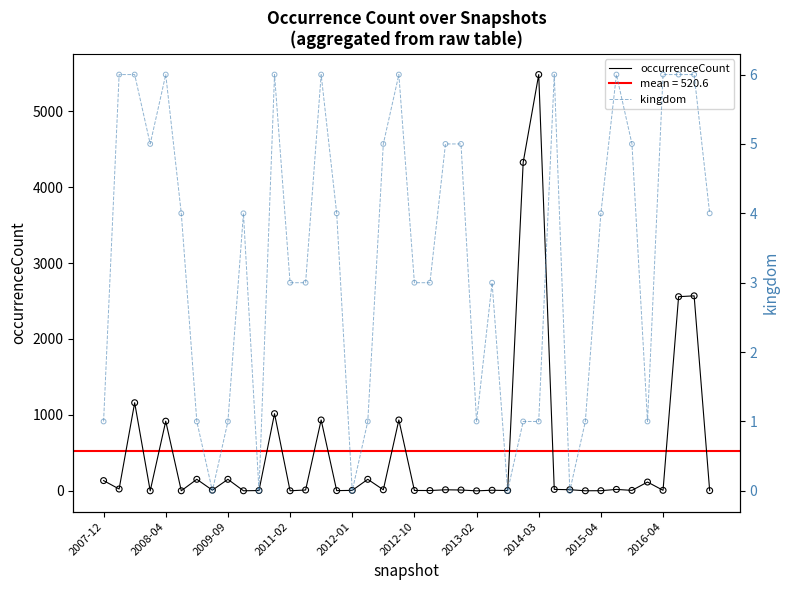

At how many categories does at least one series exceed 2872?

2